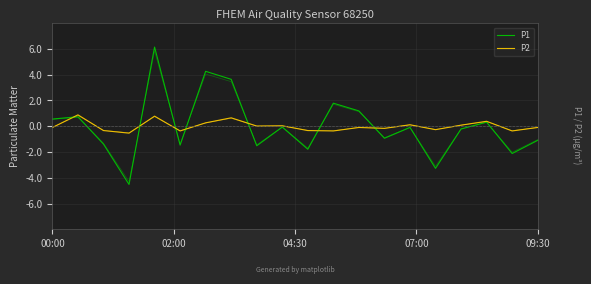

What position from the left is 7?

8